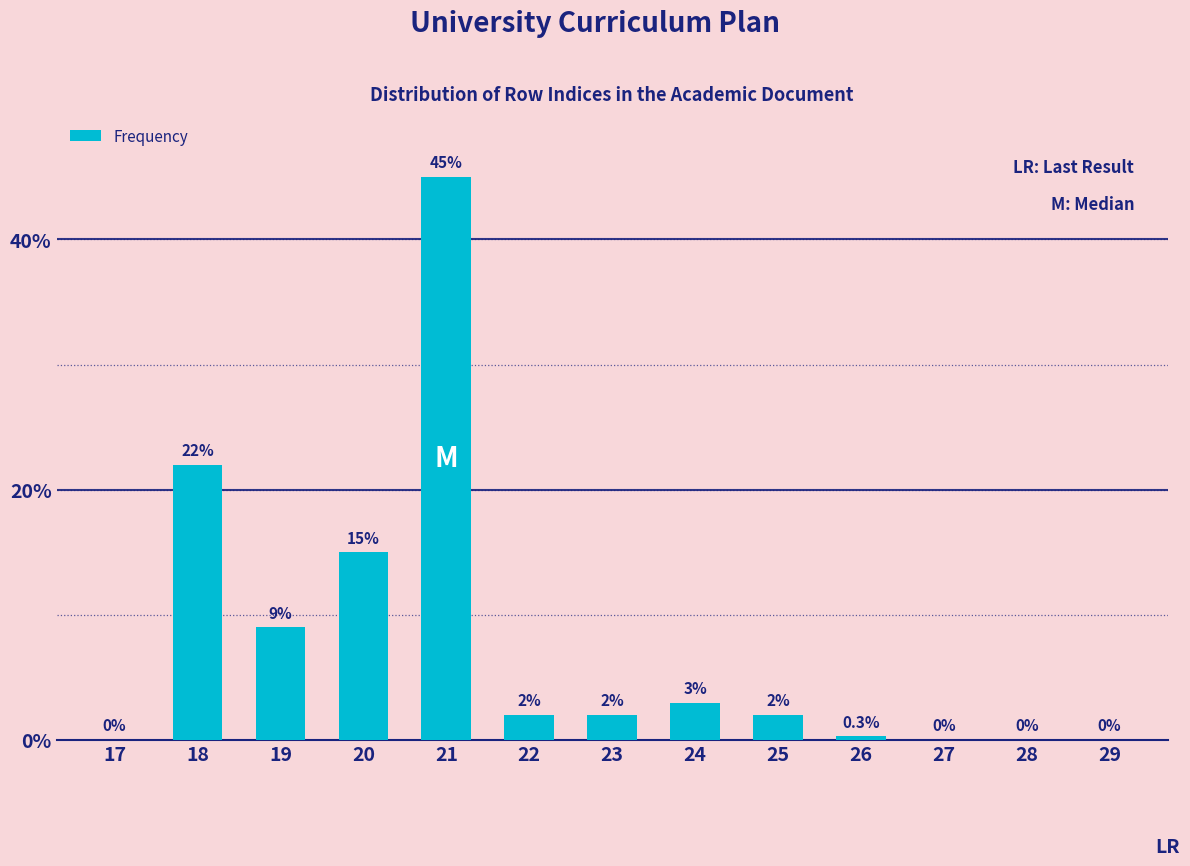

Reading left to right, what are all the values shown in this chart?

17=0.0	18=22.0	19=9.0	20=15.0	21=45.0	22=2.0	23=2.0	24=3.0	25=2.0	26=0.3	27=0.0	28=0.0	29=0.0